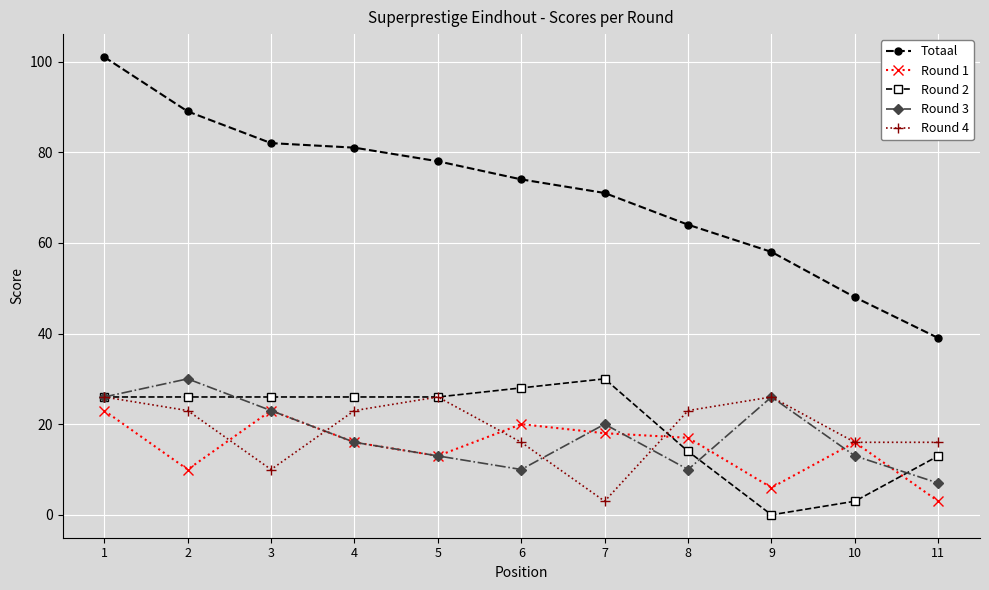

How many values in Round 2 are above zero?

10